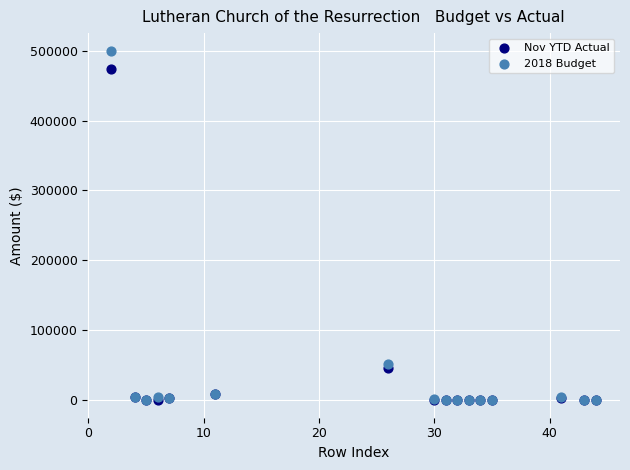

Which series has the widest spread of Y values?

2018 Budget